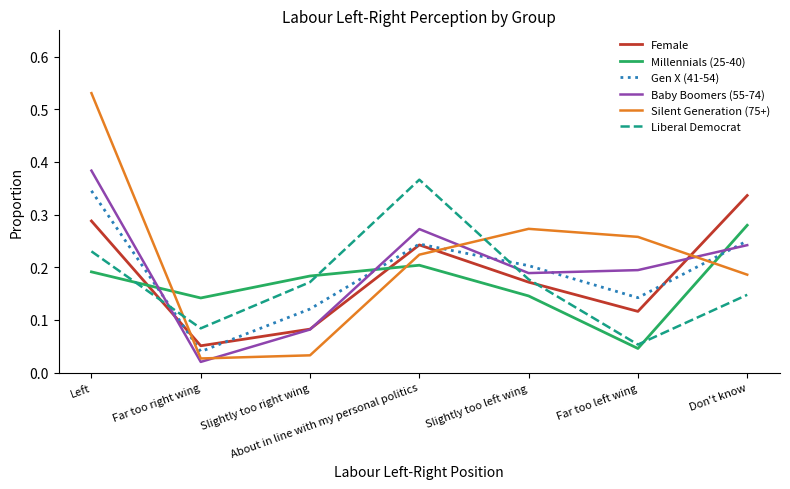

True or false: Gen X (41-54) has a value of 0.0 at Far too left wing.

False